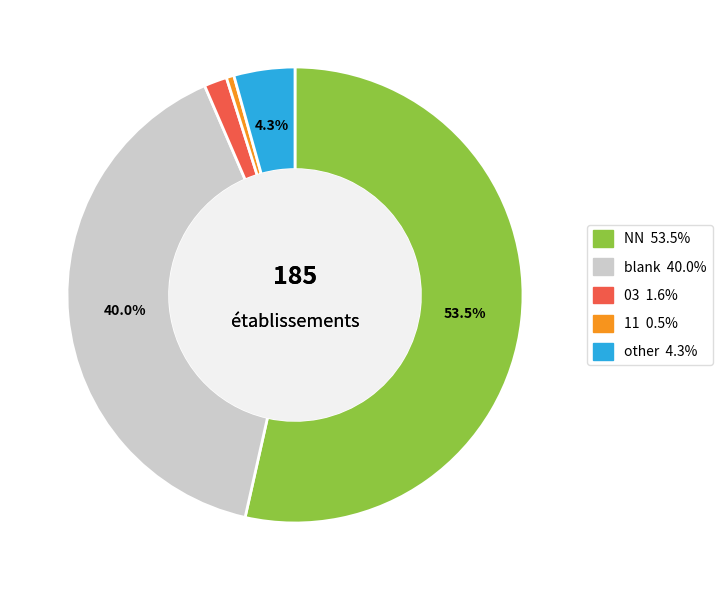

Does any single category account for the majority?

Yes